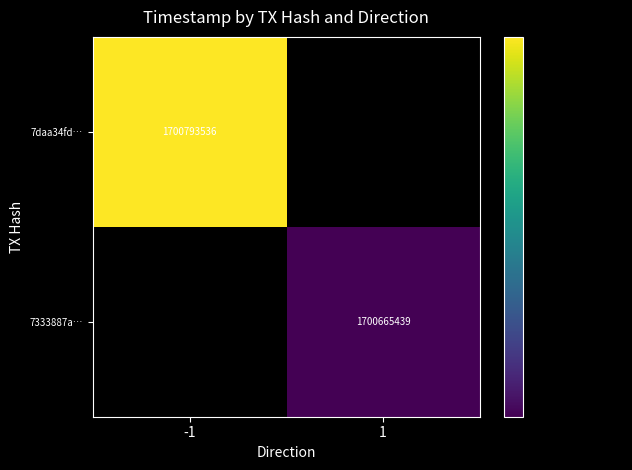

The 7333887a… series shows 1700665439 at 1. True or false?

True